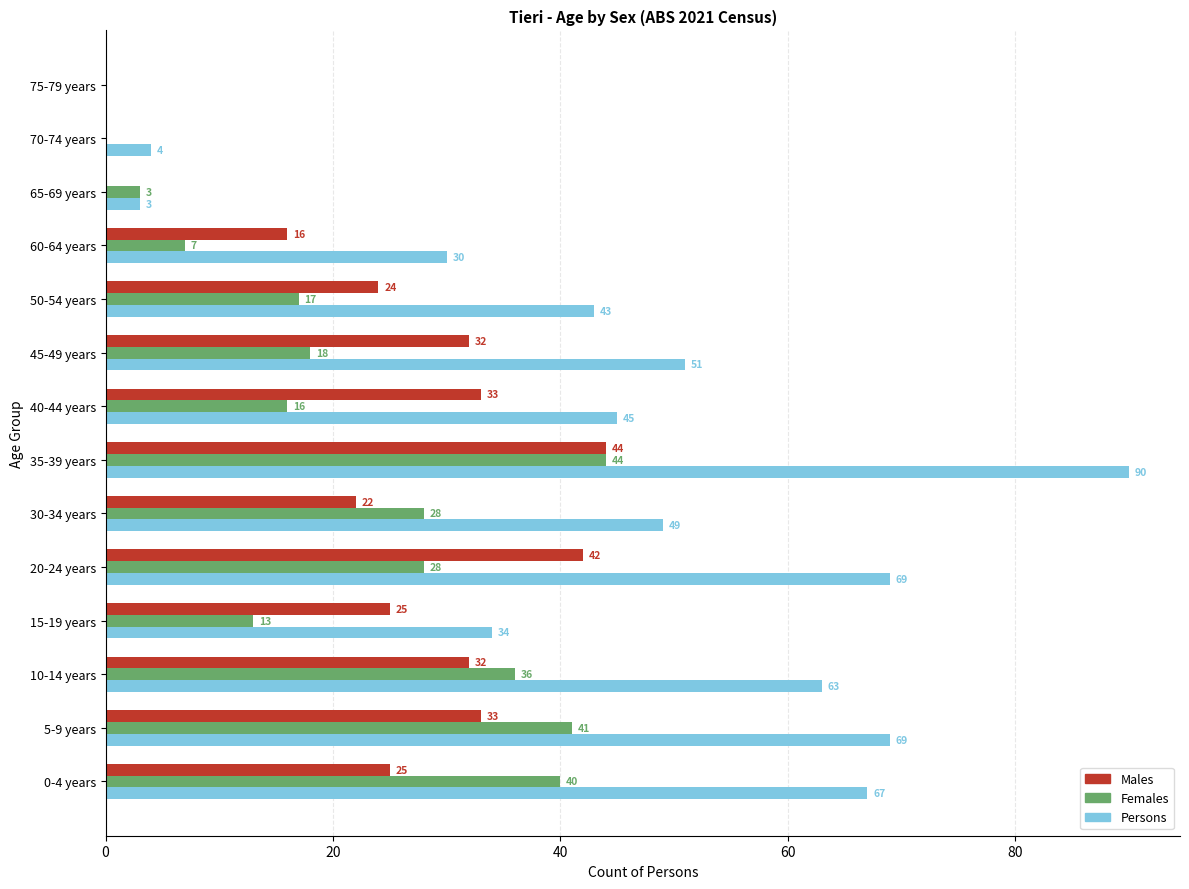

What is the sum of the Males values at 0-4 years and 15-19 years?

50